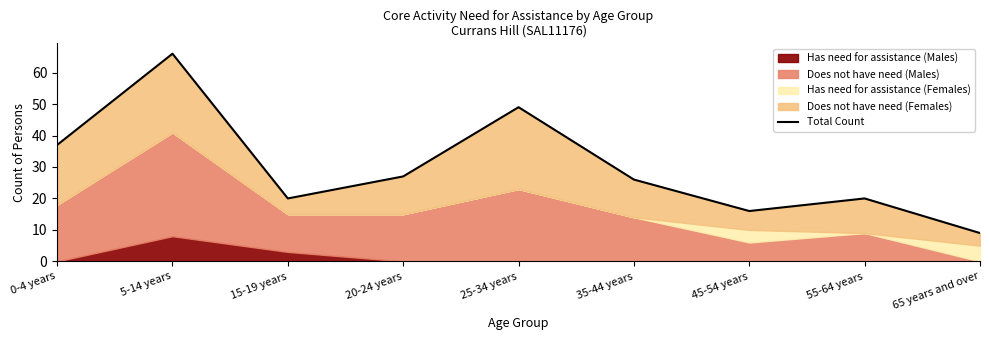

How many data points are less than 26?

4